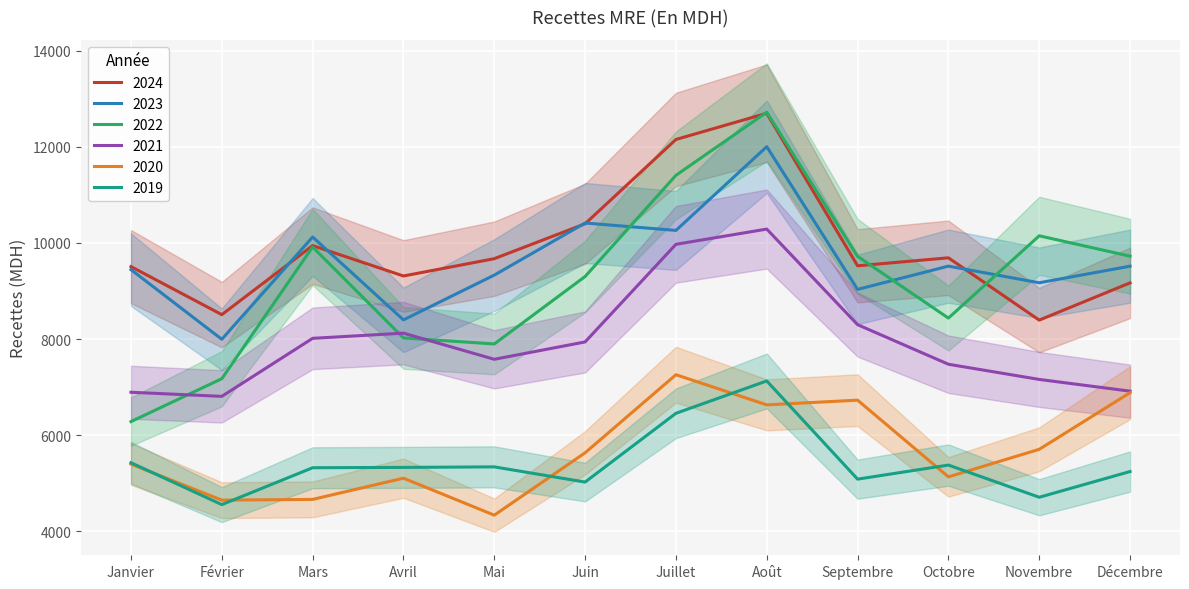

List the series in order of their peak value, lowest first.

2019, 2020, 2021, 2023, 2024, 2022